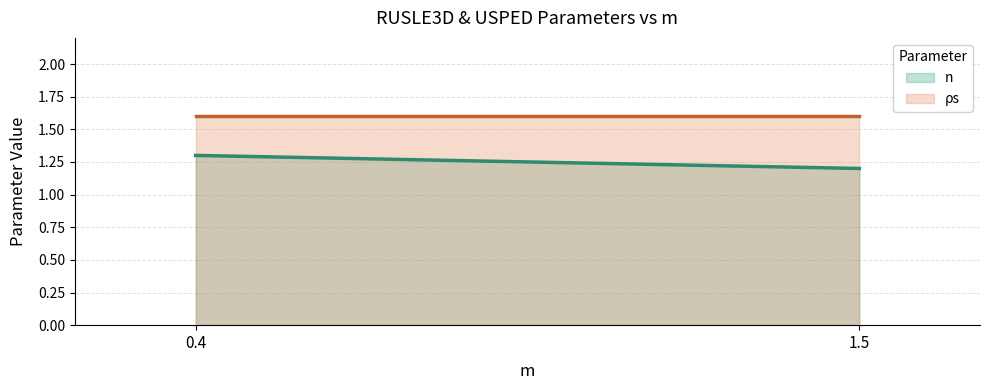

At how many categories does at least one series exceed 1?

2